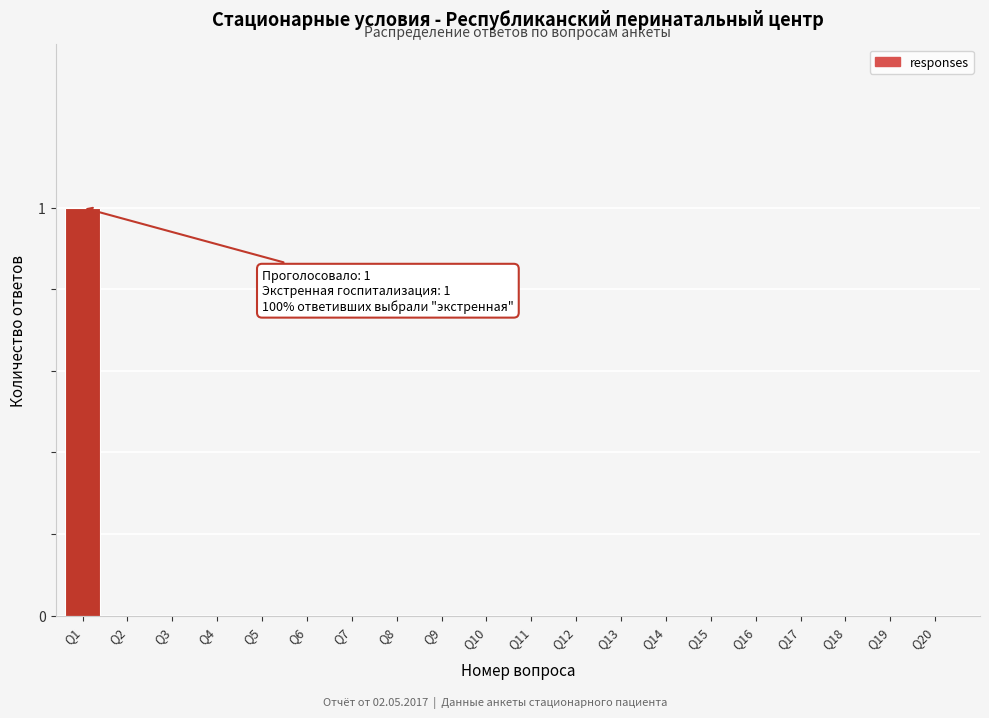

Reading right to left, what are all the values shown in this chart?

Q20=0	Q19=0	Q18=0	Q17=0	Q16=0	Q15=0	Q14=0	Q13=0	Q12=0	Q11=0	Q10=0	Q9=0	Q8=0	Q7=0	Q6=0	Q5=0	Q4=0	Q3=0	Q2=0	Q1=1